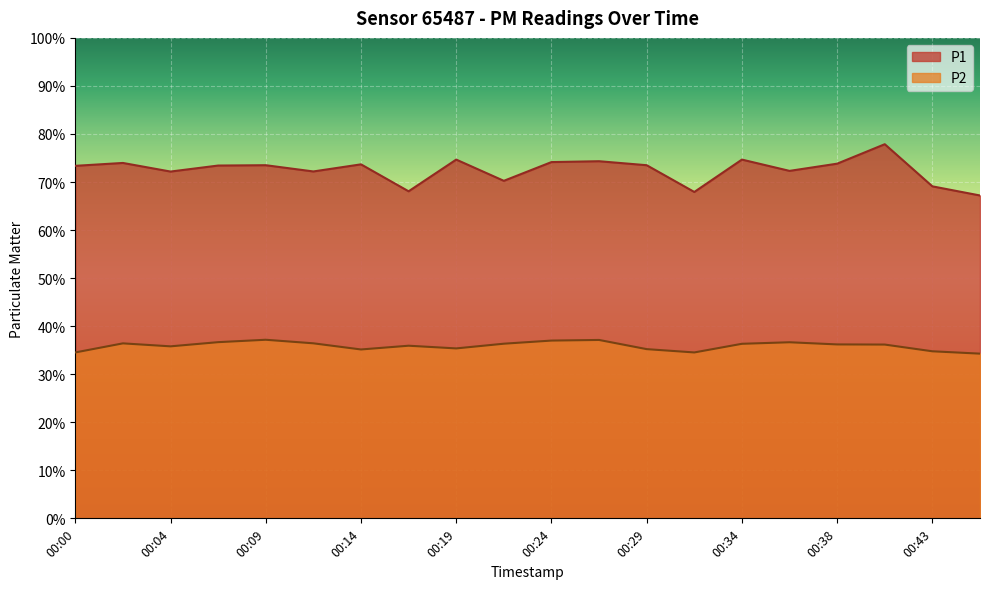

True or false: P2 and P1 intersect in this chart.

False